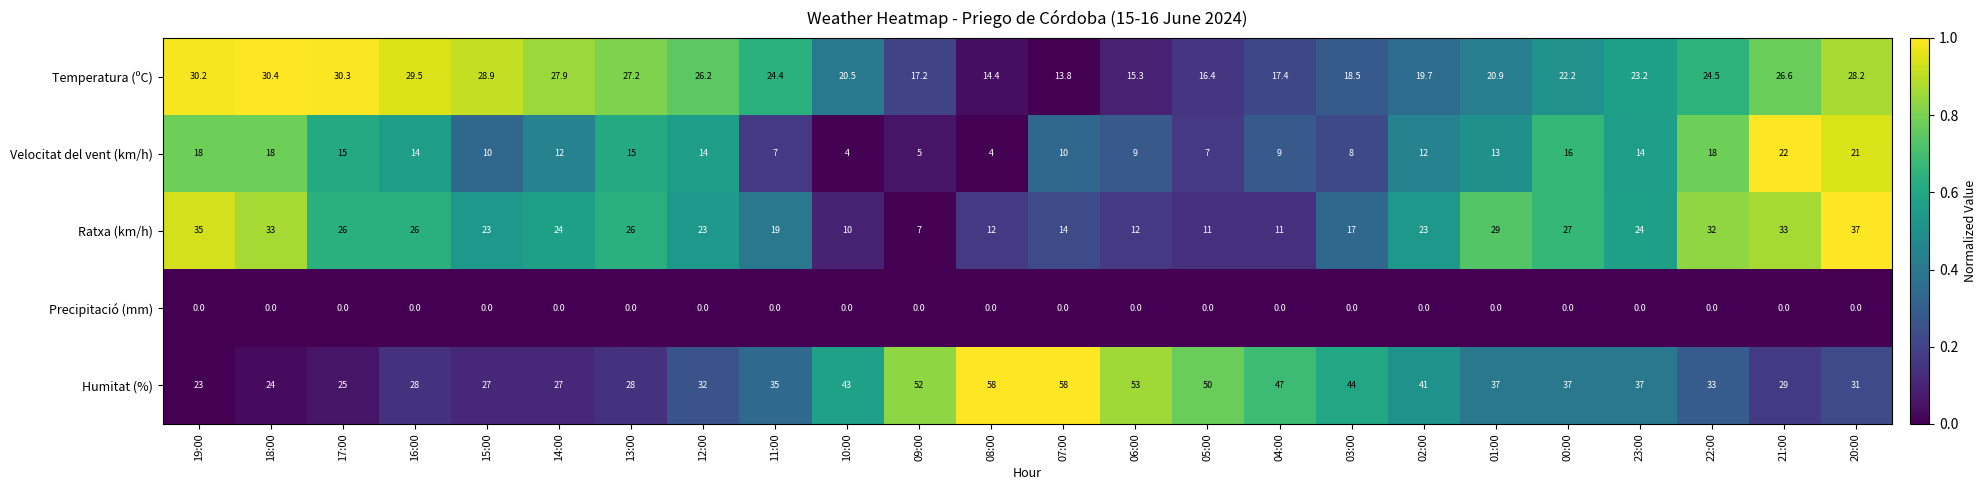

What is the minimum value for Ratxa (km/h)?

7.0